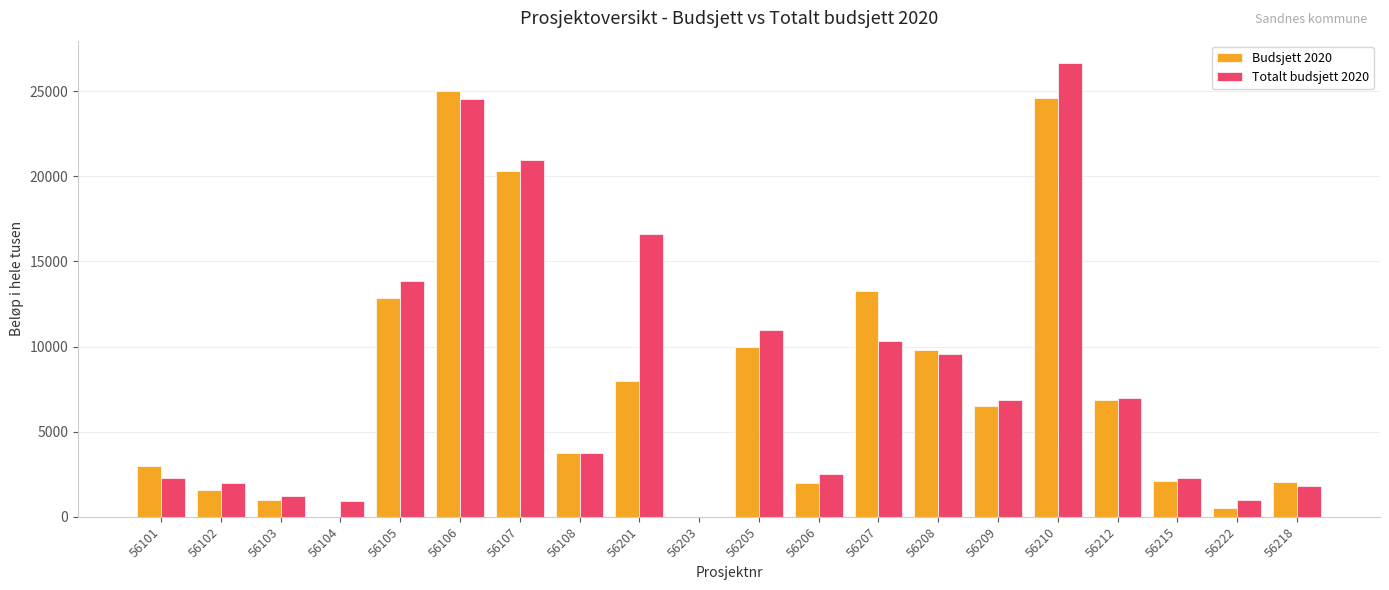

What are all the series names shown in the legend?

Budsjett 2020, Totalt budsjett 2020